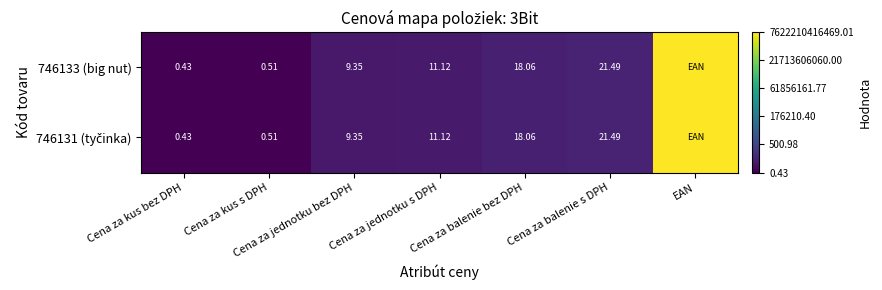

Count the number of data series in this chart.

2